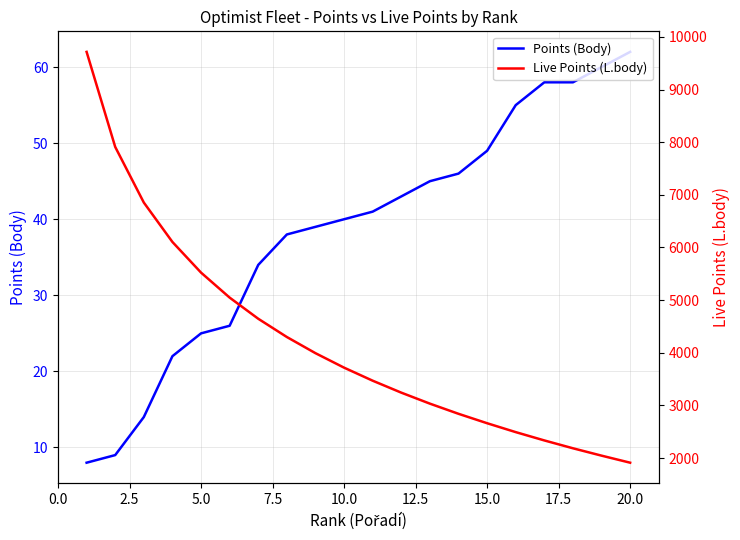

Reading left to right, transcribe all the data shown in this chart.

Points (Body): 8	9	14	22	25	26	34	38	39	40	41	43	45	46	49	55	58	58	60	62
Live Points (L.body): 9717	7911	6854	6105	5523	5048	4646	4299	3992	3717	3469	3242	3033	2840	2661	2492	2334	2185	2045	1911